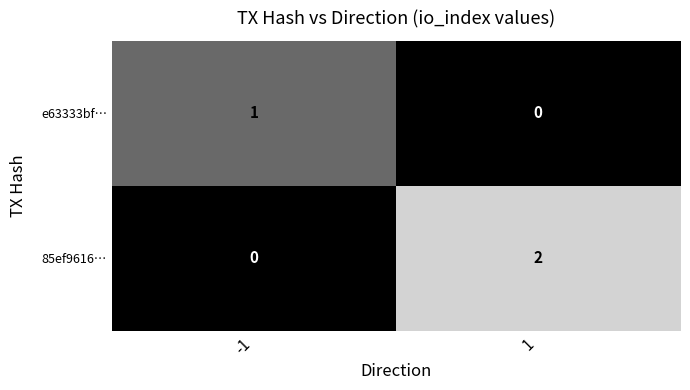

Rank the series at 1 from highest to lowest value.

85ef9616…, e63333bf…